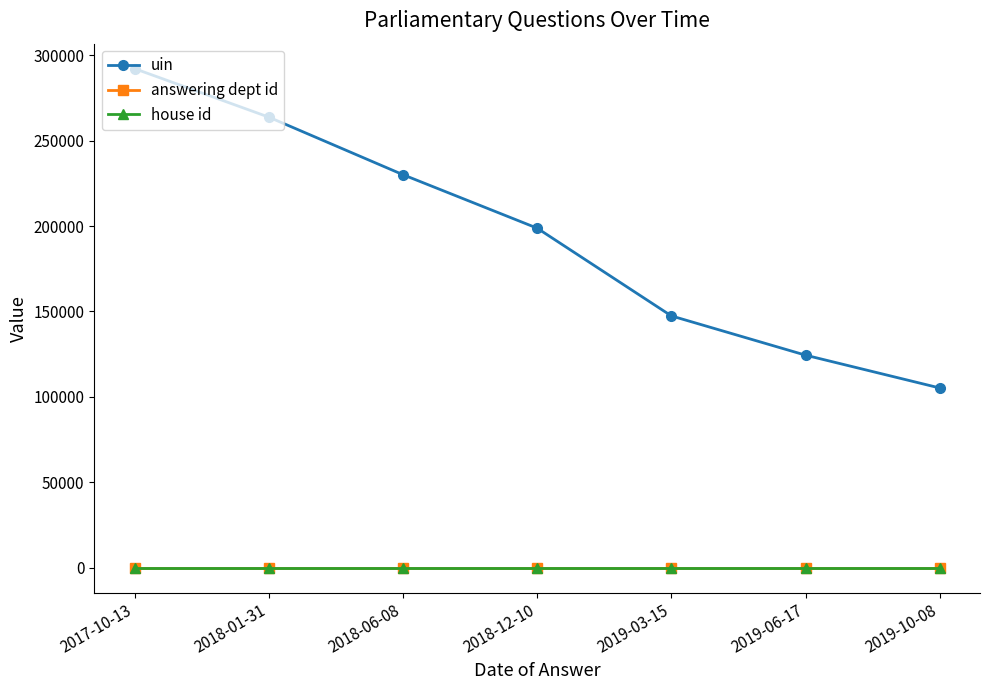

What is the maximum value for uin?

292159